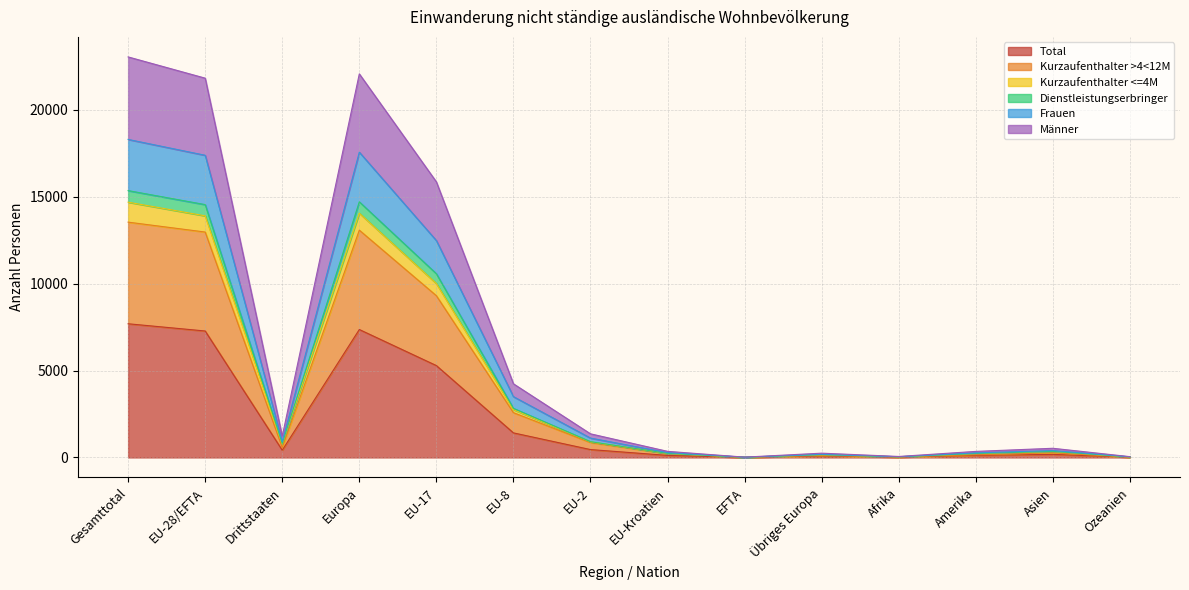

What is the label of the 4th point from the left?

Europa